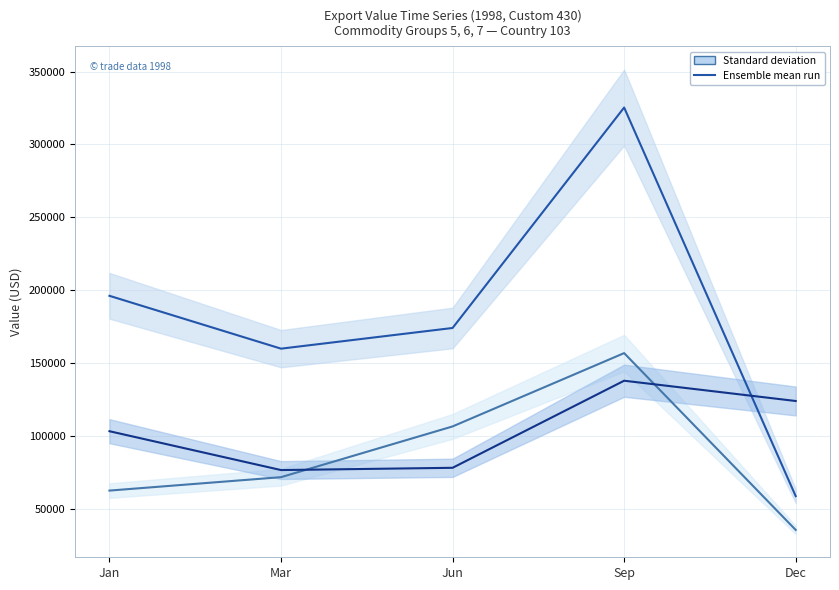

How many values in the Ensemble mean run (Commodity-6) series are below 174026?

2